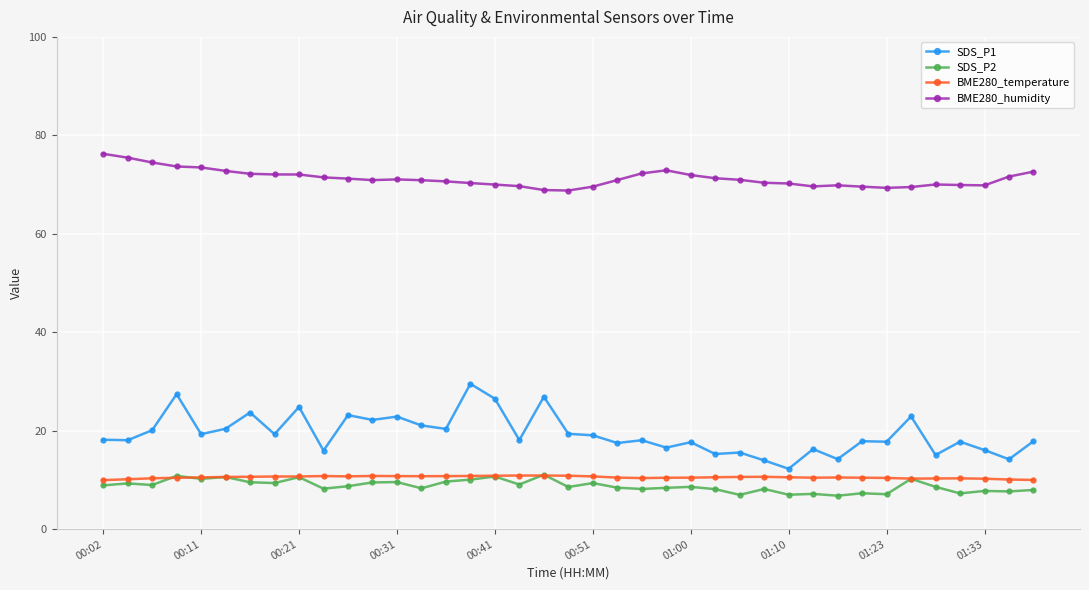

Which series has the largest range (max minus min)?

SDS_P1